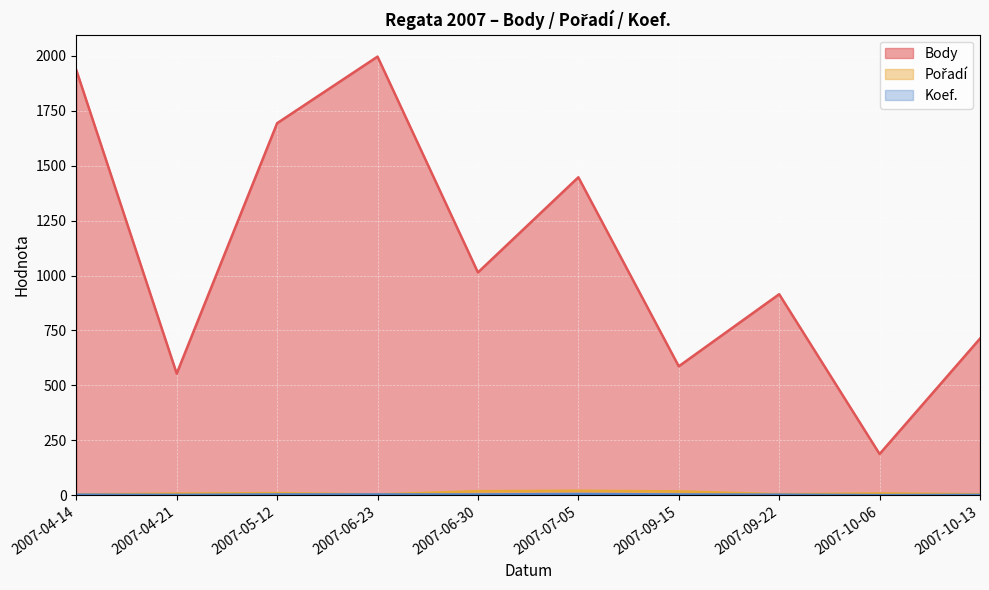

How many data points does each series have?

10